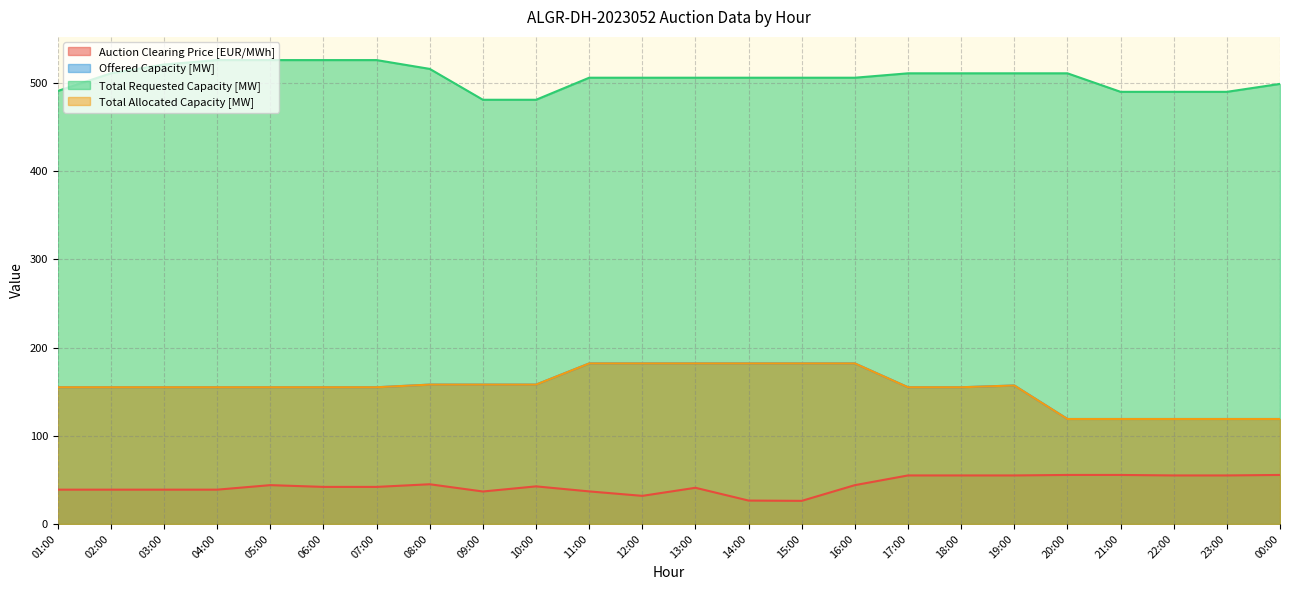

Which category has the lowest value across all series?

15:00